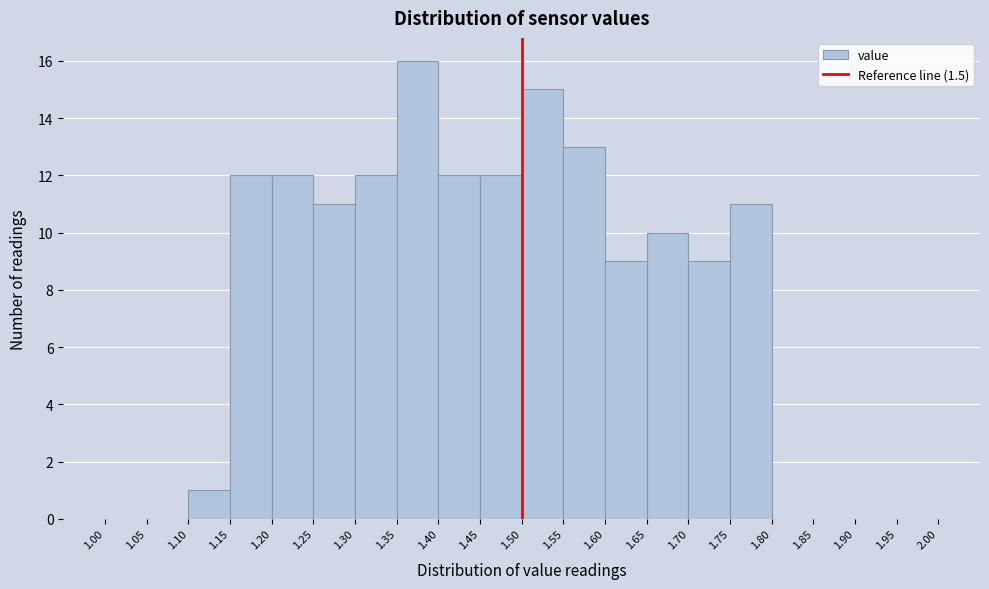

Over which range of the x-axis is the bar tallest?

1.35 to 1.40